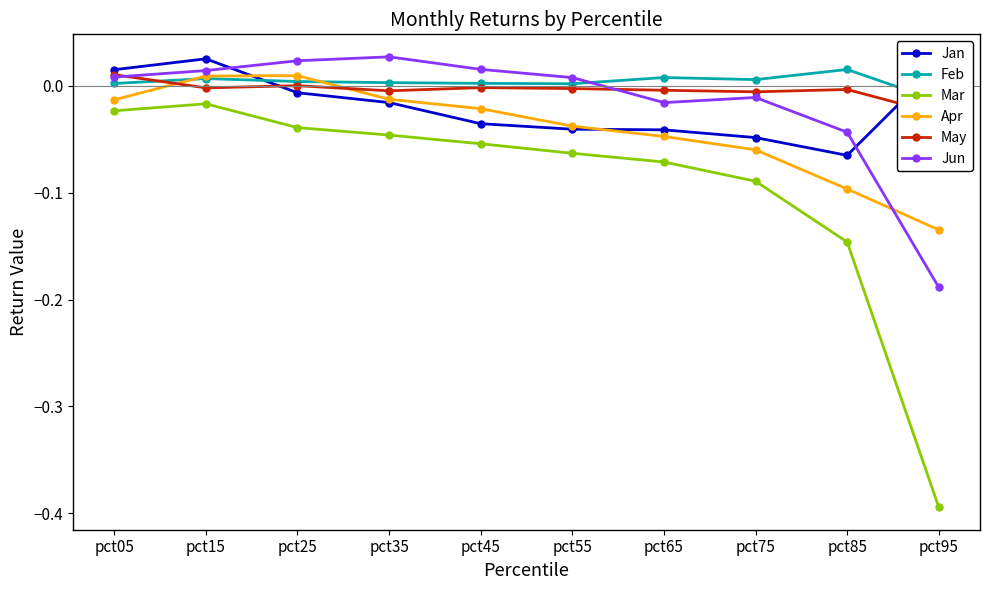

Which has a higher value, pct55 or pct15?

pct15